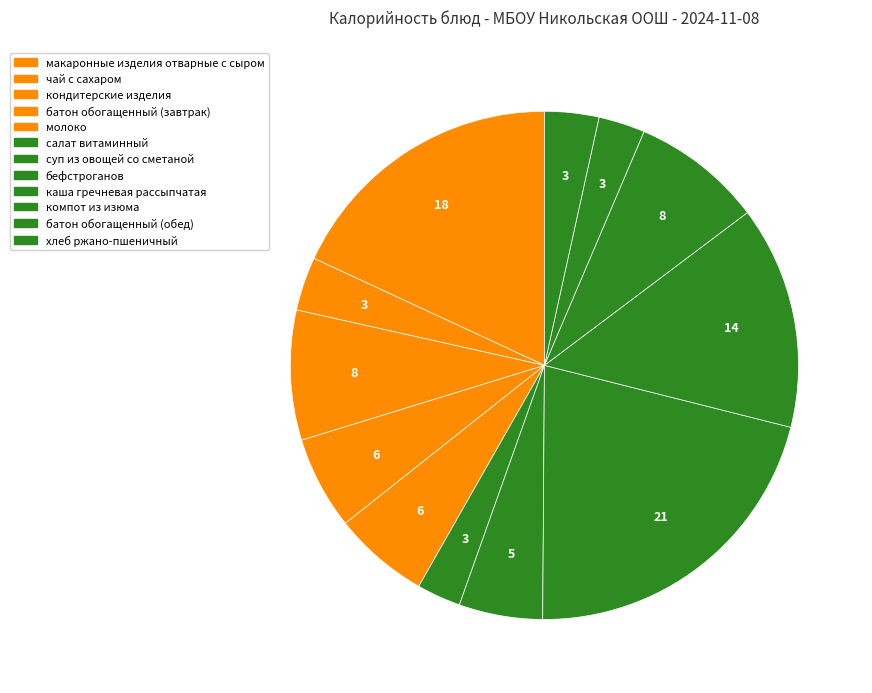

How many segments does this pie chart have?

12